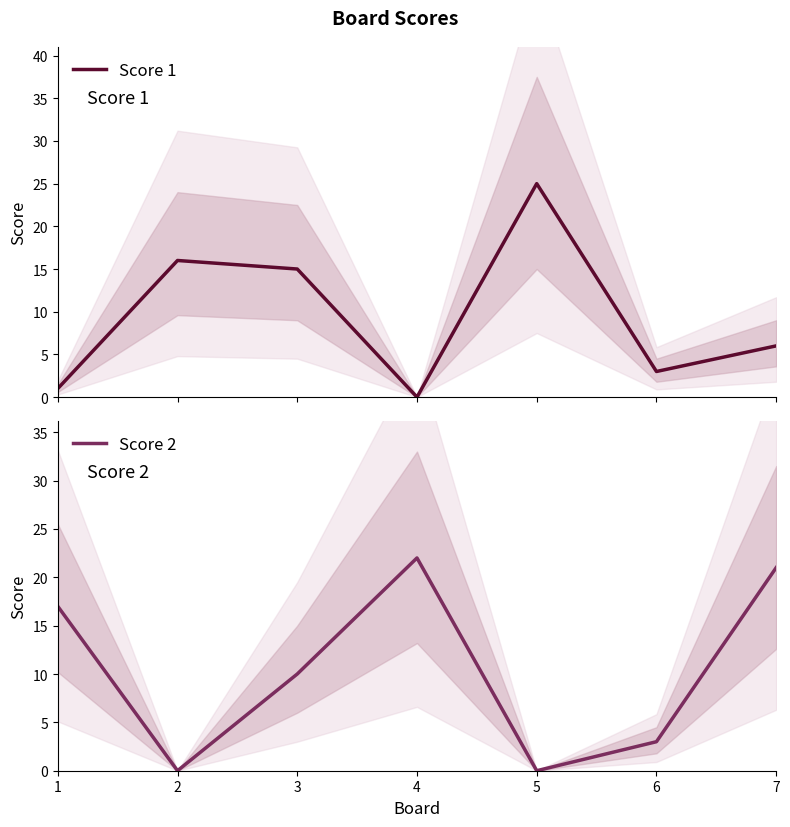

Where do Score 2 and Score 1 first cross each other?

1 and 2